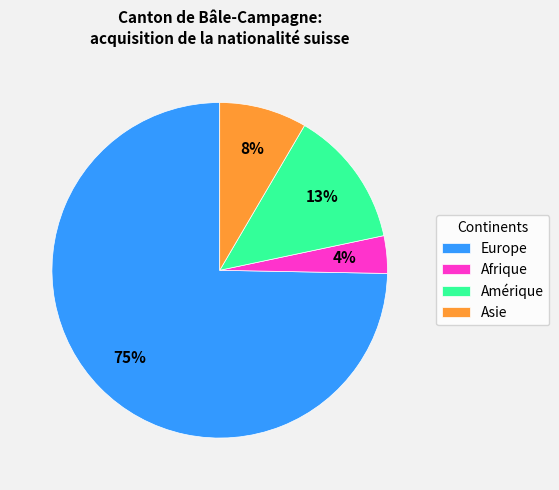

What percentage is the Amérique slice, to the nearest percent?

13%